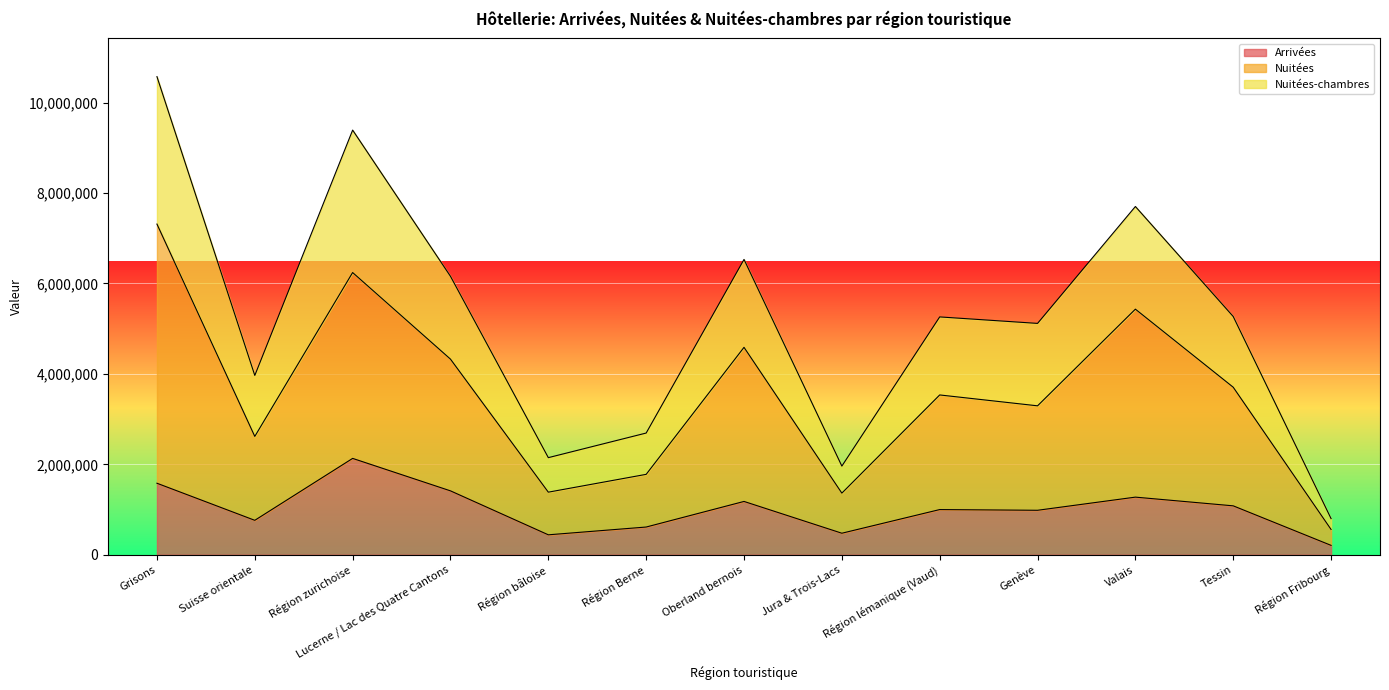

What is the difference between the highest and lowest values at Oberland bernois?

5352720